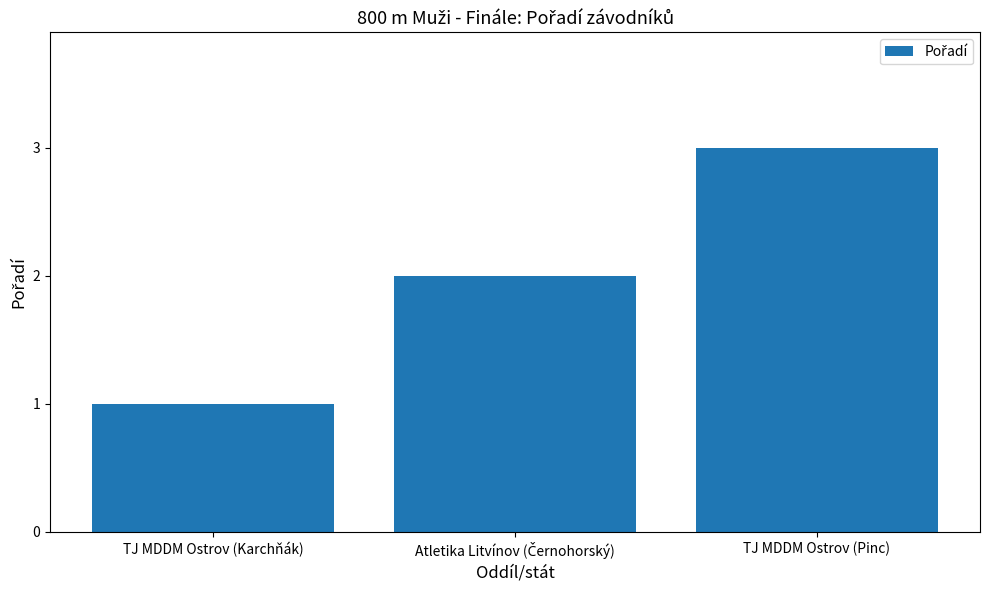

The chart shows a value of 3 at TJ MDDM Ostrov (Pinc). True or false?

True